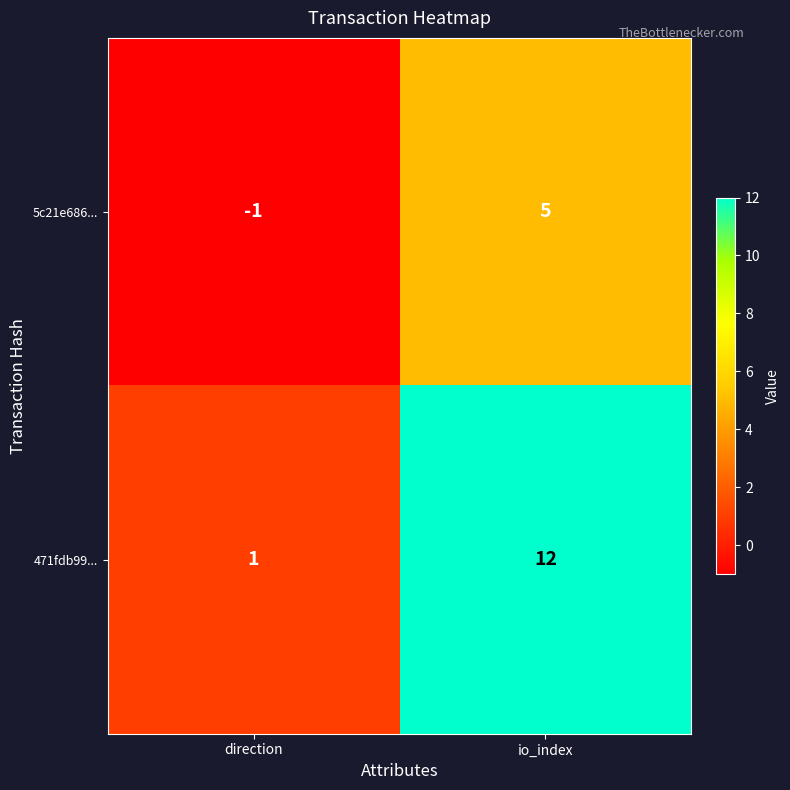

Between direction and io_index, which series saw the biggest shift?

471fdb99...